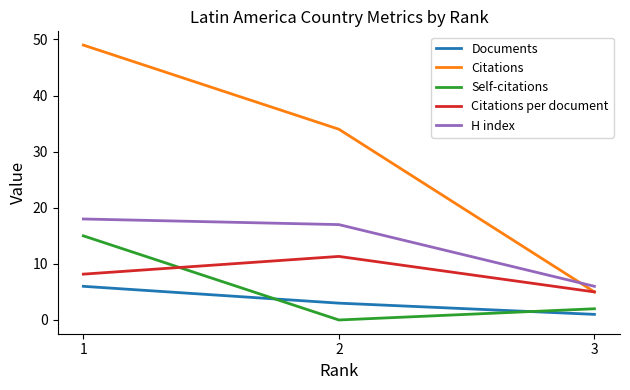

Which series has the largest range (max minus min)?

Citations